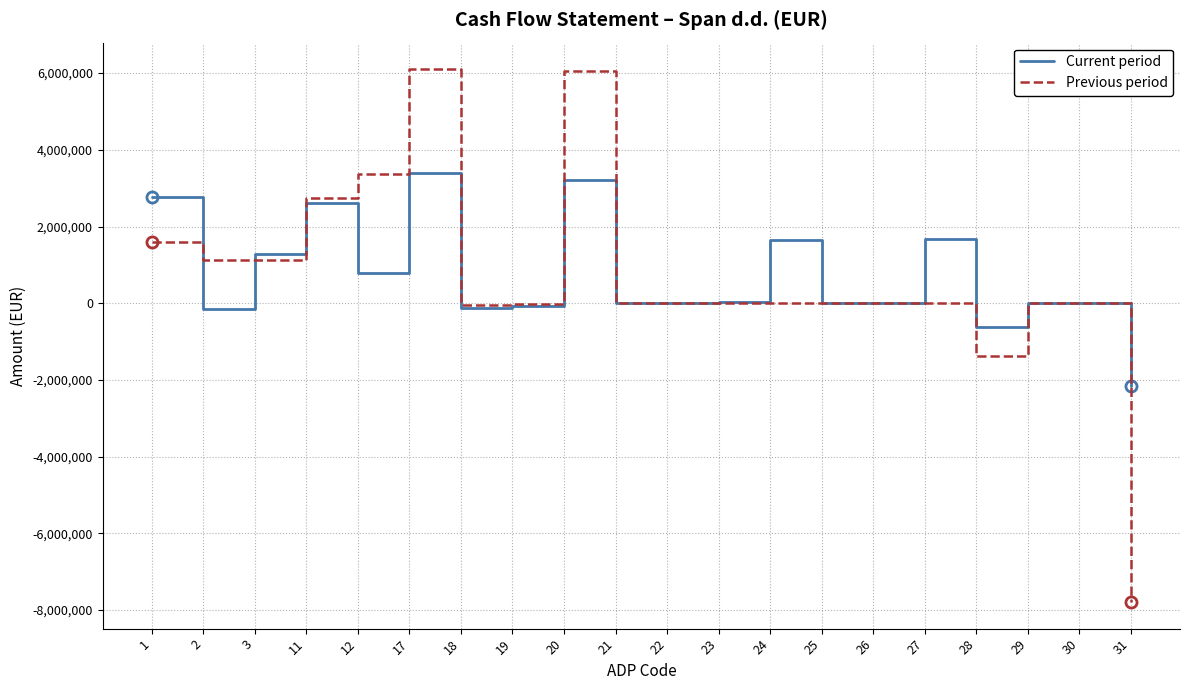

Does the chart have visible grid lines?

Yes